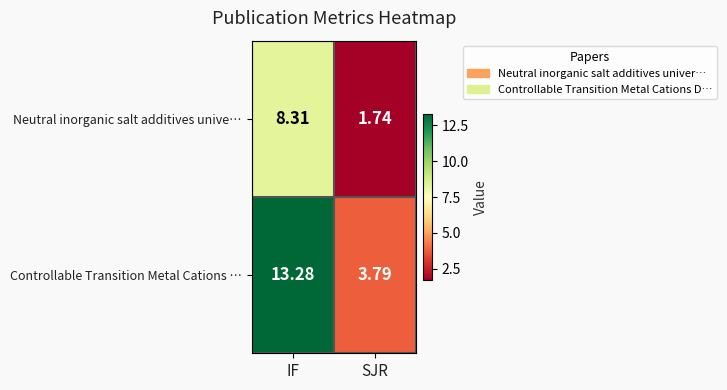

At which category is the sum across all series the highest?

IF